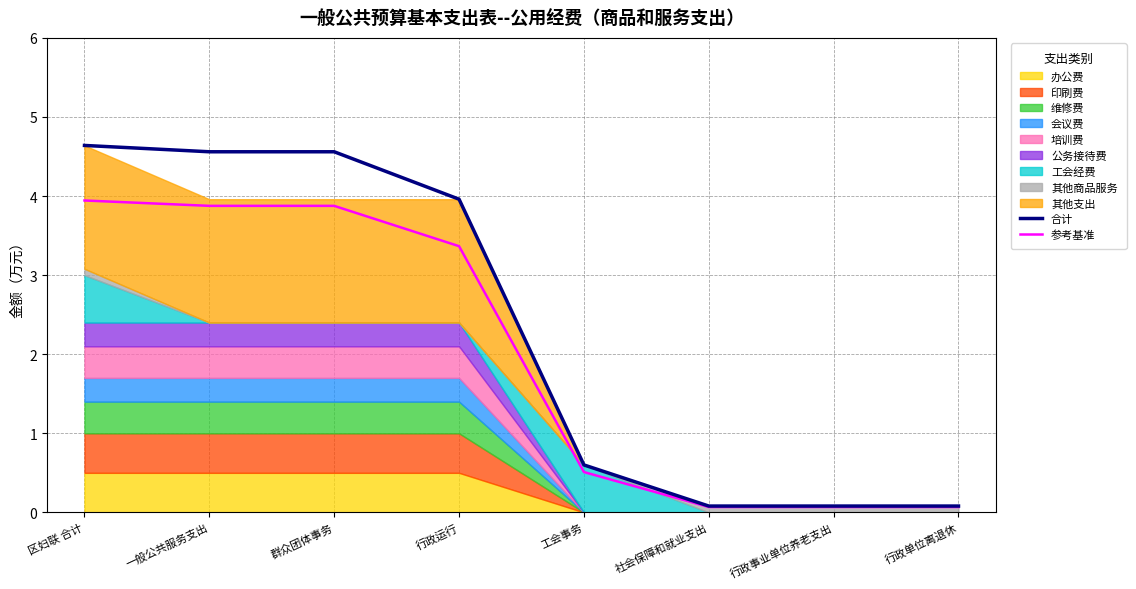

Reading left to right, extract all data points from this chart.

合计: 区妇联 合计=4.6	一般公共服务支出=4.6	群众团体事务=4.6	行政运行=4.0	工会事务=0.6	社会保障和就业支出=0.1	行政事业单位养老支出=0.1	行政单位离退休=0.1
参考基准: 区妇联 合计=3.9	一般公共服务支出=3.9	群众团体事务=3.9	行政运行=3.4	工会事务=0.5	社会保障和就业支出=0.1	行政事业单位养老支出=0.1	行政单位离退休=0.1